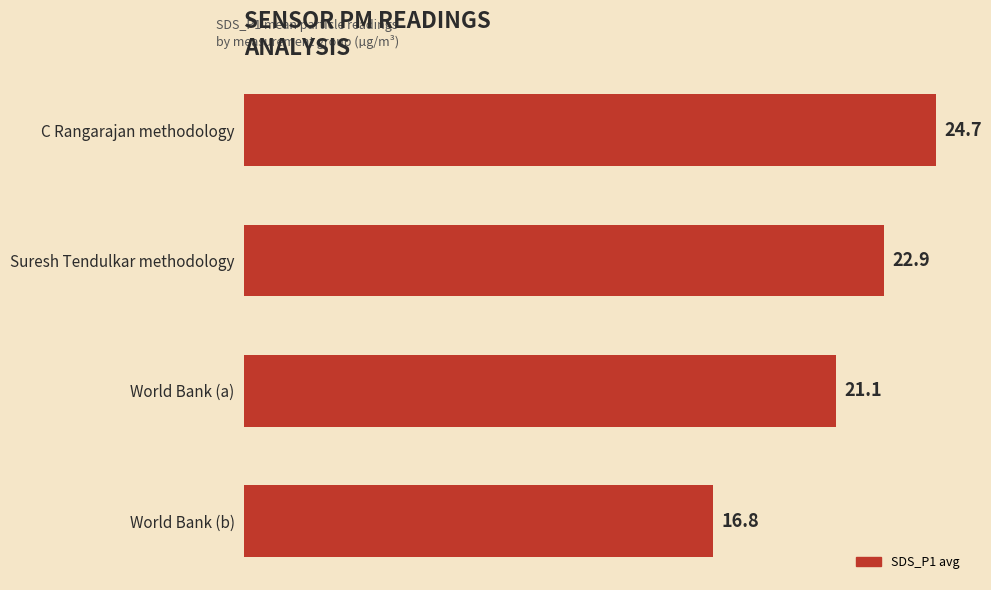

What is the label of the 4th bar from the top?

World Bank (b)